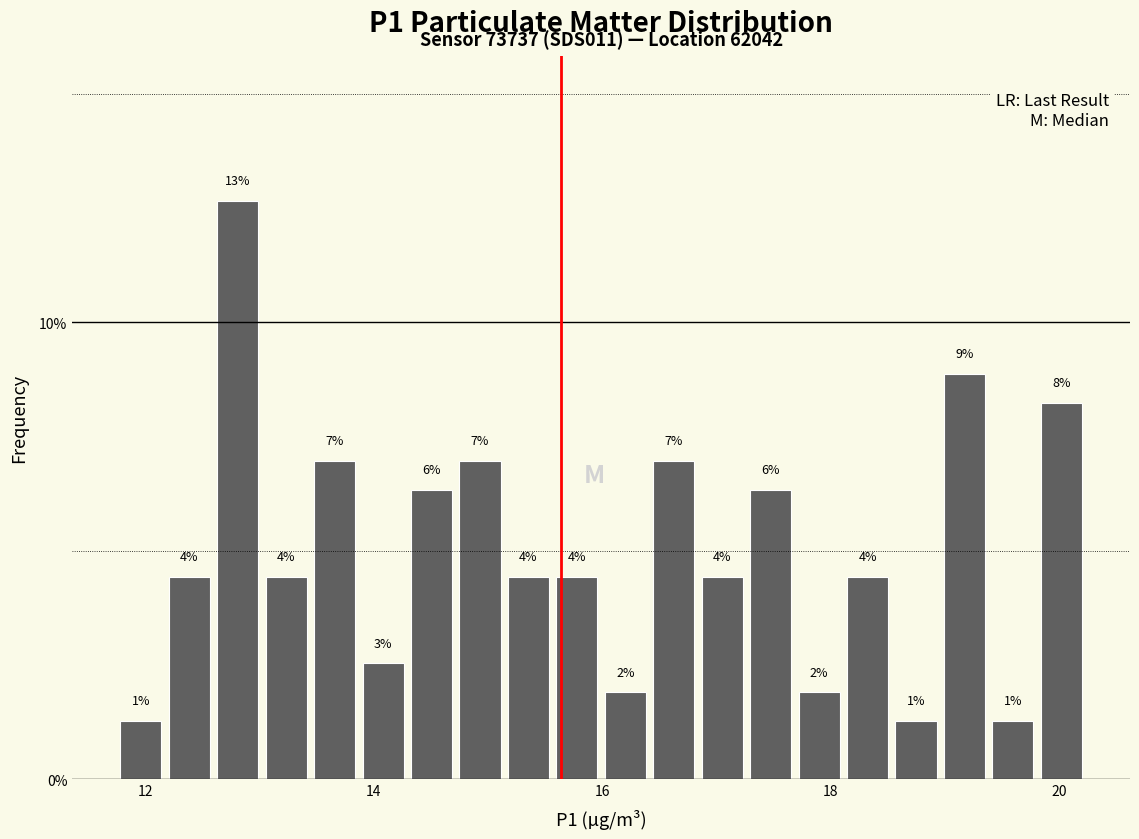

Read against the x-axis, roughly where is the centre of the tallest bar?

12.8